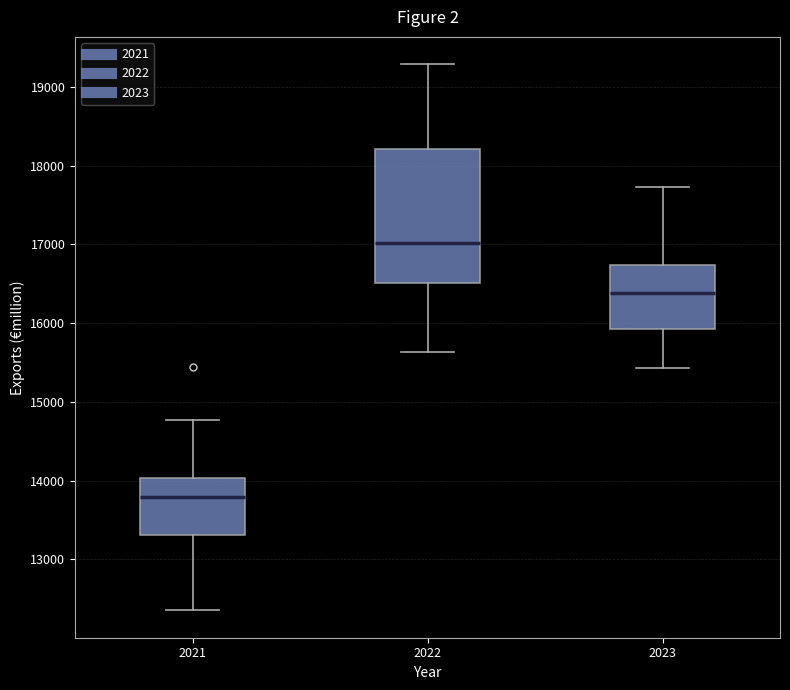

Reading left to right, transcribe this box plot: for each box, give where its median line is, the range the box spans, and where its two whiskers end, as read against the y-axis. The values are not printed on the chart, so give them approximately, as read against the axis.

2021: median 13800, box 13300 to 14000, whiskers 12300 to 14800
2022: median 17000, box 16500 to 18200, whiskers 15600 to 19300
2023: median 16400, box 15900 to 16700, whiskers 15400 to 17700